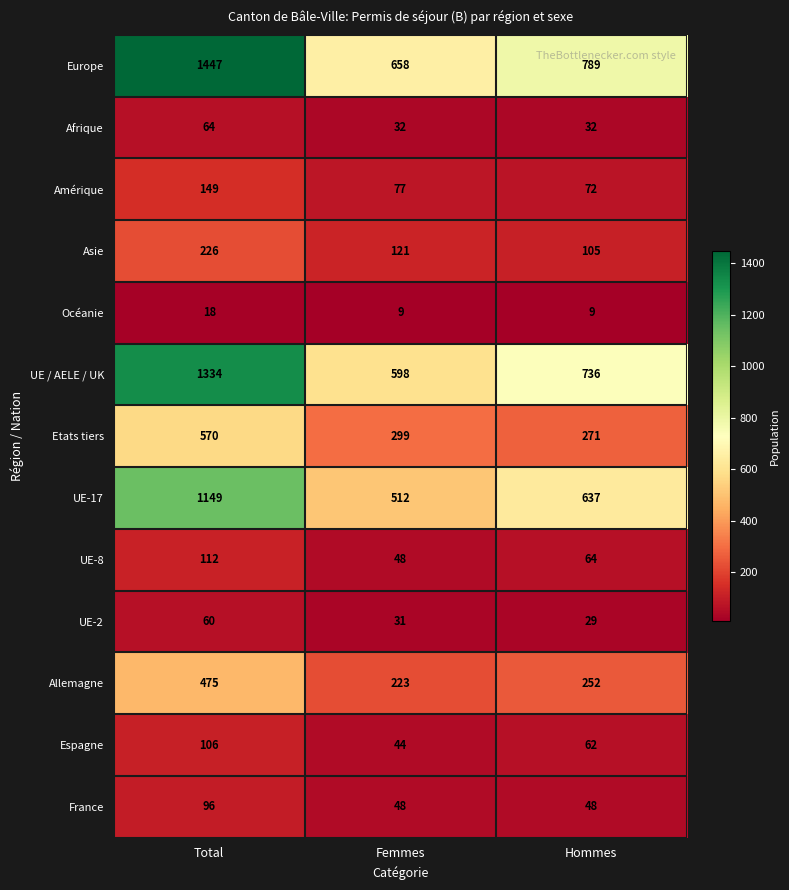

Which series has the widest spread of values?

Europe